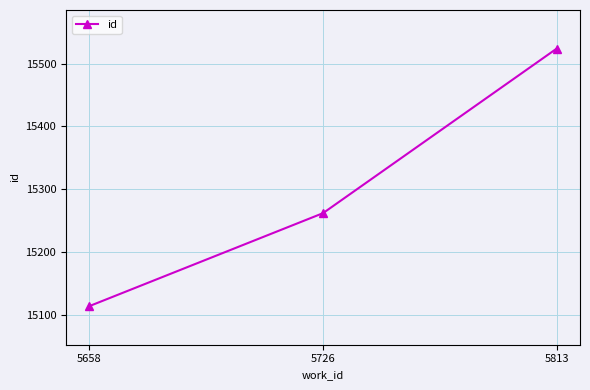

What is the maximum value shown in the chart?

15524